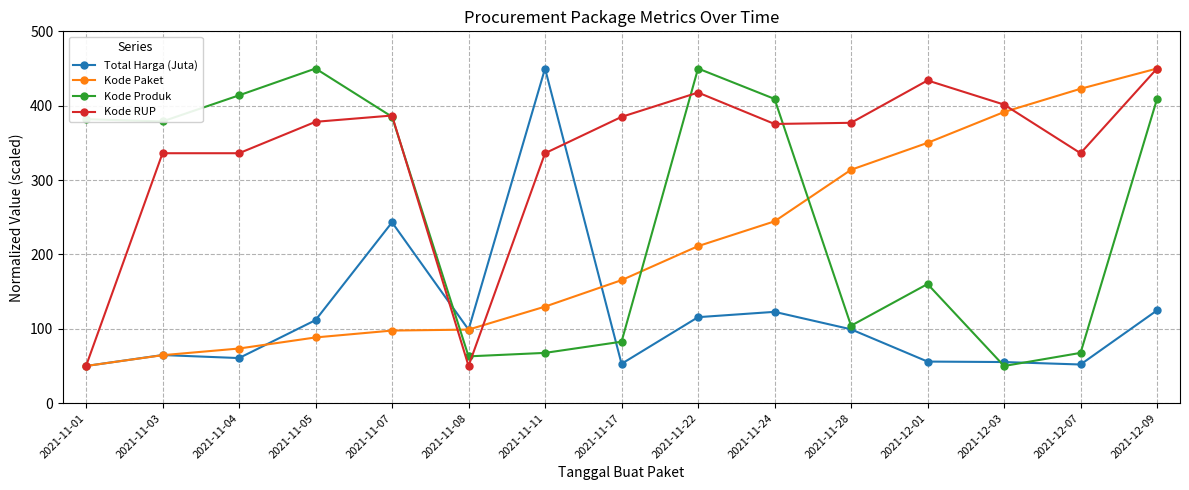

At 2021-12-03, list the series in order from largest to smallest.

Kode RUP, Kode Paket, Total Harga (Juta), Kode Produk